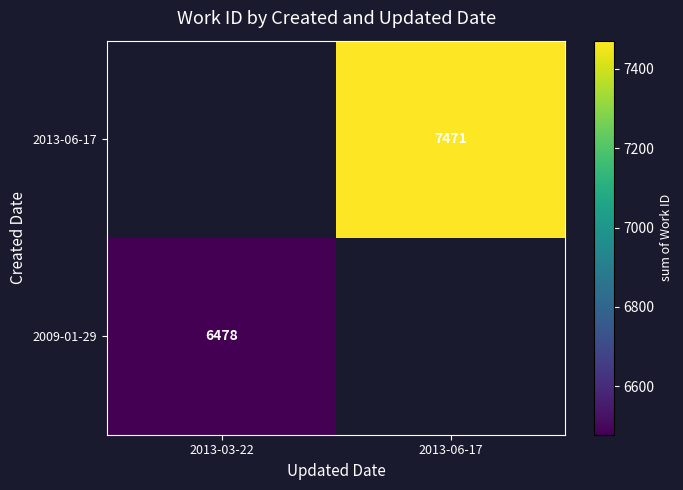

The 2009-01-29 series shows 1827 at 2013-03-22. True or false?

False